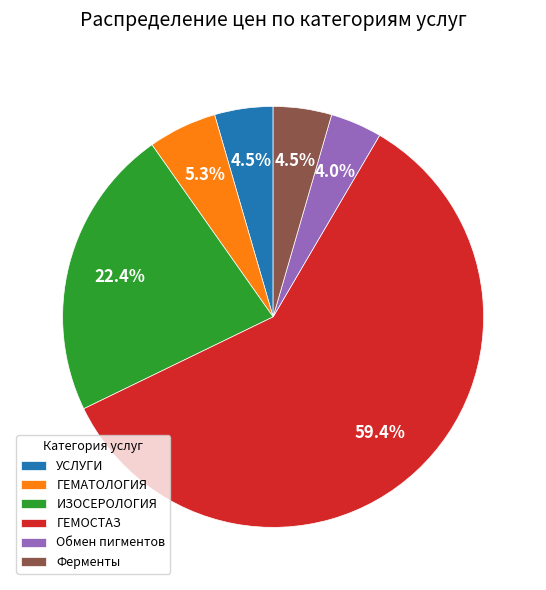

How much of the chart is everything except Обмен пигментов?

96.0%